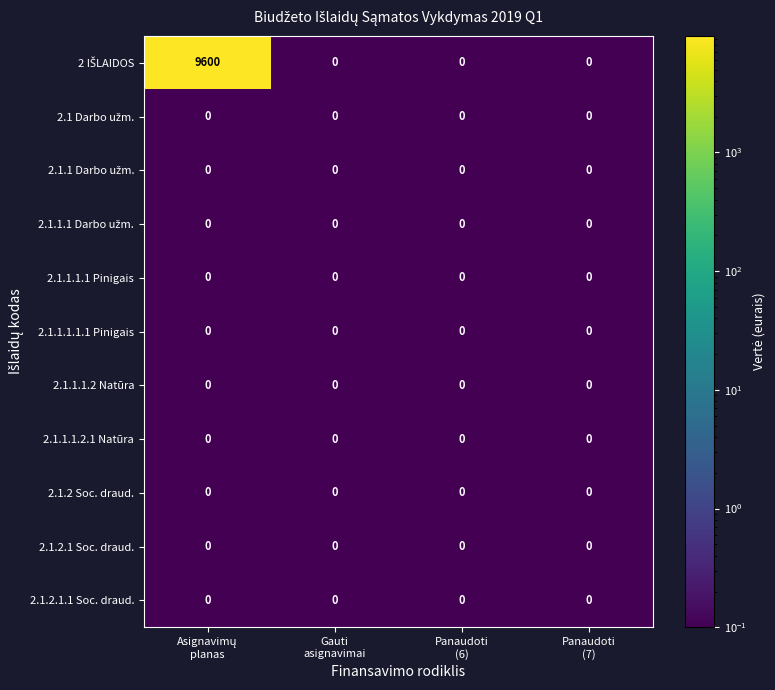

What is the greatest value displayed?

9600